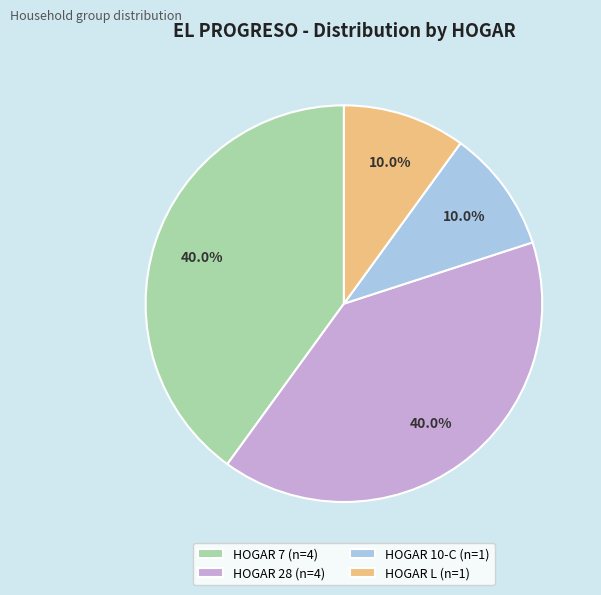

What is the ratio of the value at HOGAR 7 (n=4) to the value at HOGAR 28 (n=4)?

1.0